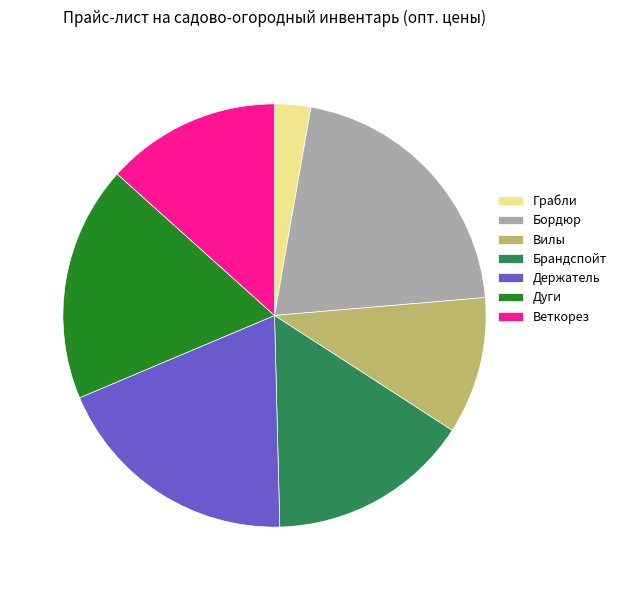

Between Вилы and Грабли, which is larger?

Вилы